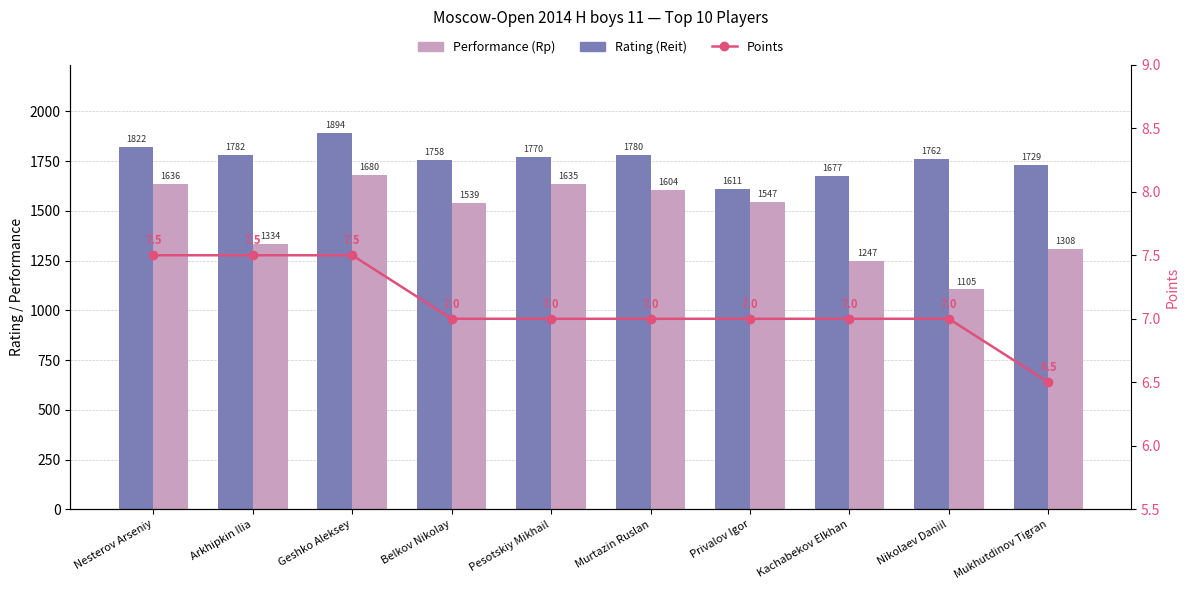

List the labels in order of Rating (Reit) value, largest first.

Geshko Aleksey, Nesterov Arseniy, Arkhipkin Ilia, Murtazin Ruslan, Pesotskiy Mikhail, Nikolaev Daniil, Belkov Nikolay, Mukhutdinov Tigran, Kachabekov Elkhan, Privalov Igor